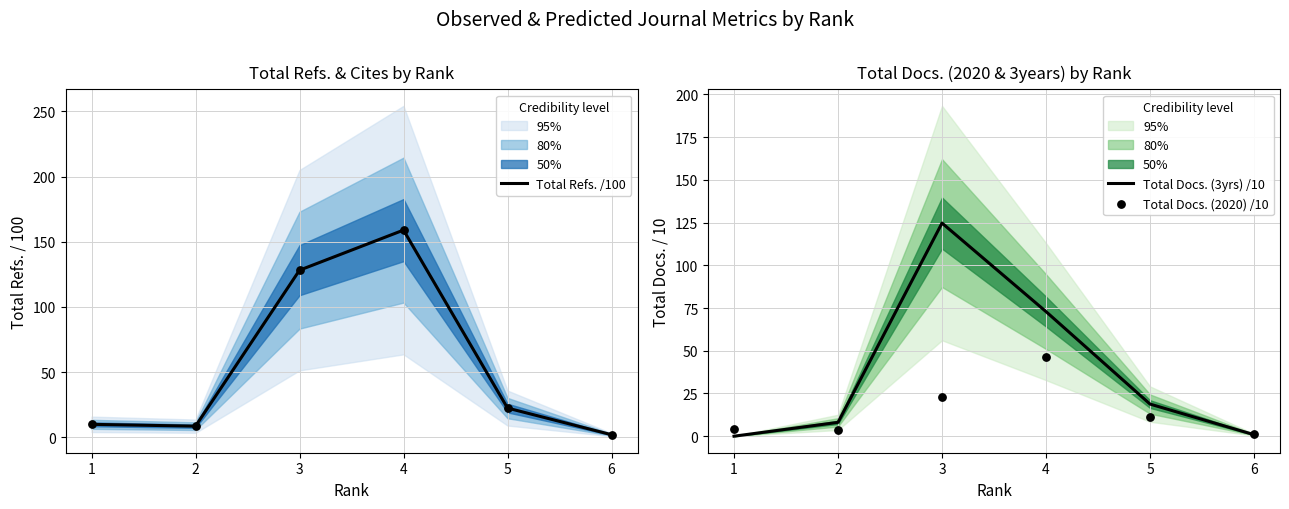

Which series has the largest total across all categories?

Total Refs. /100